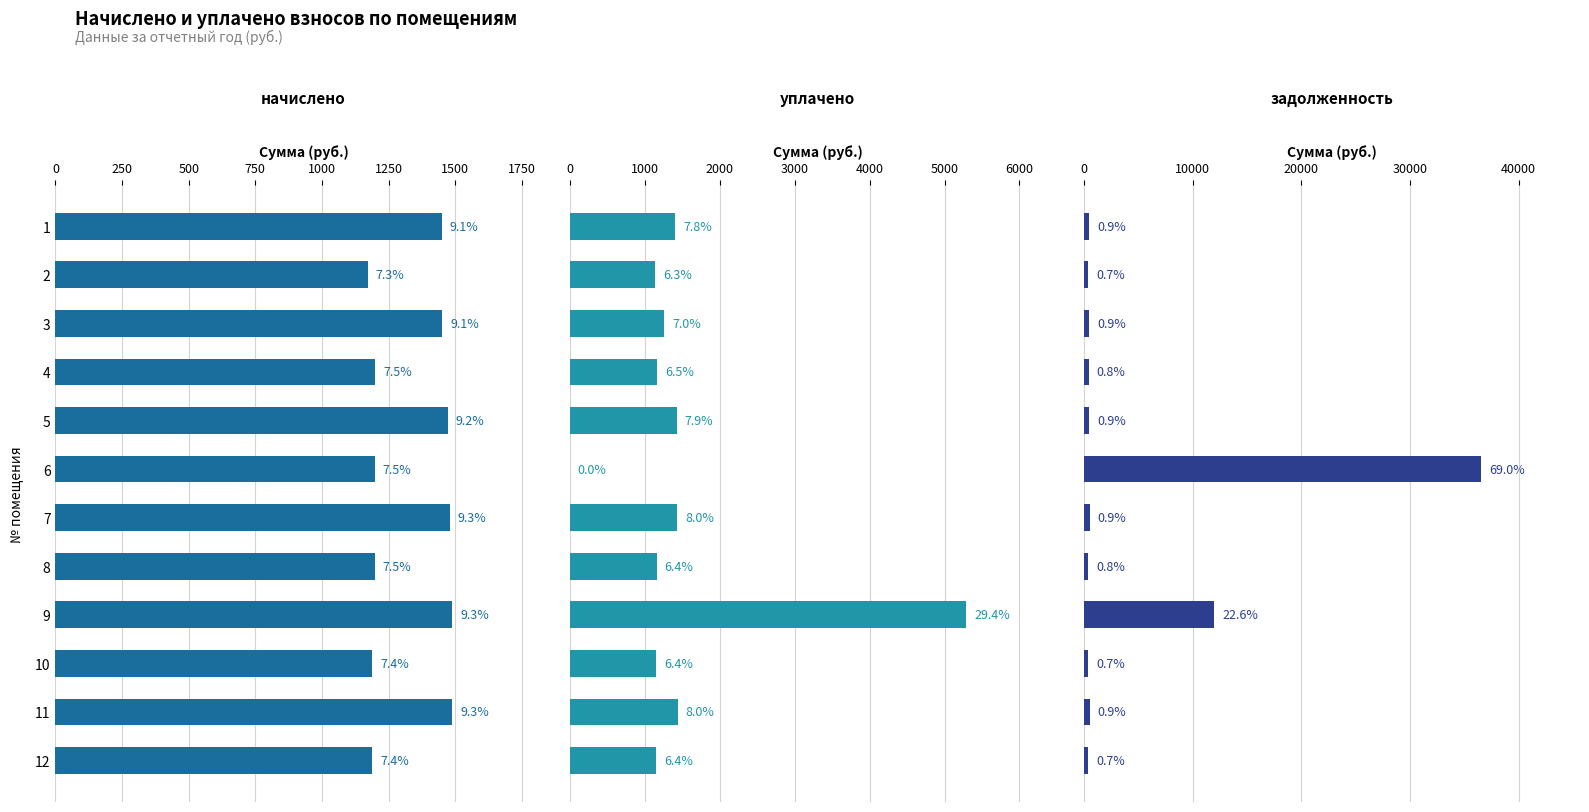

Which series has the largest range (max minus min)?

задолженность